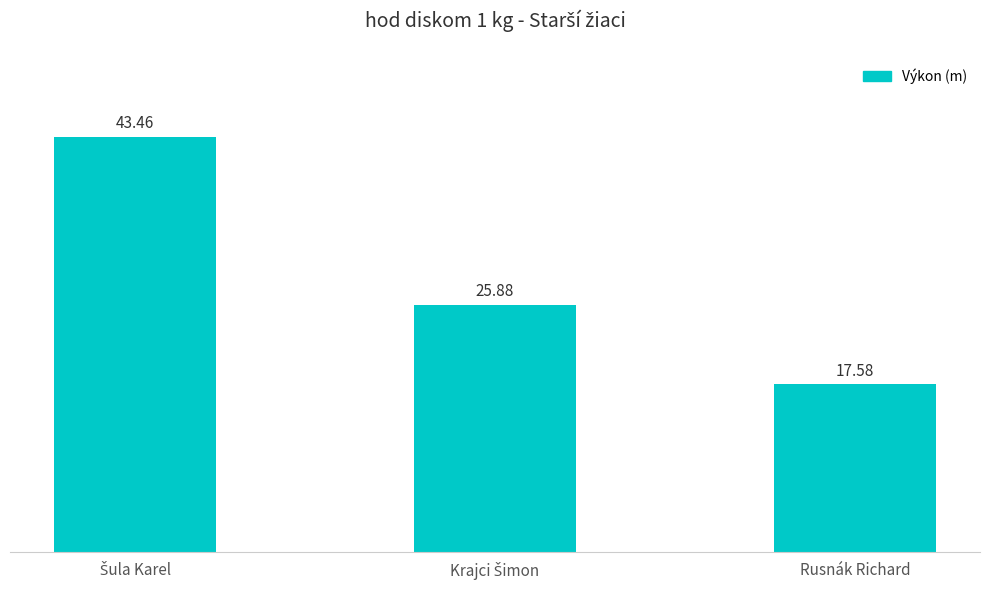

What is the average value?

29.0